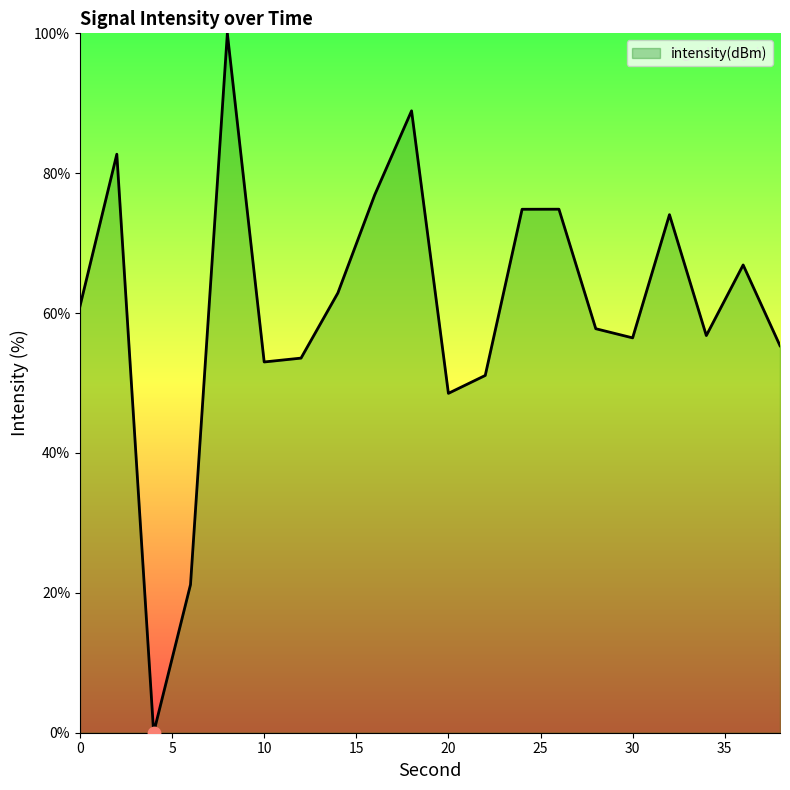

What is the difference between the maximum and minimum values?

100.0